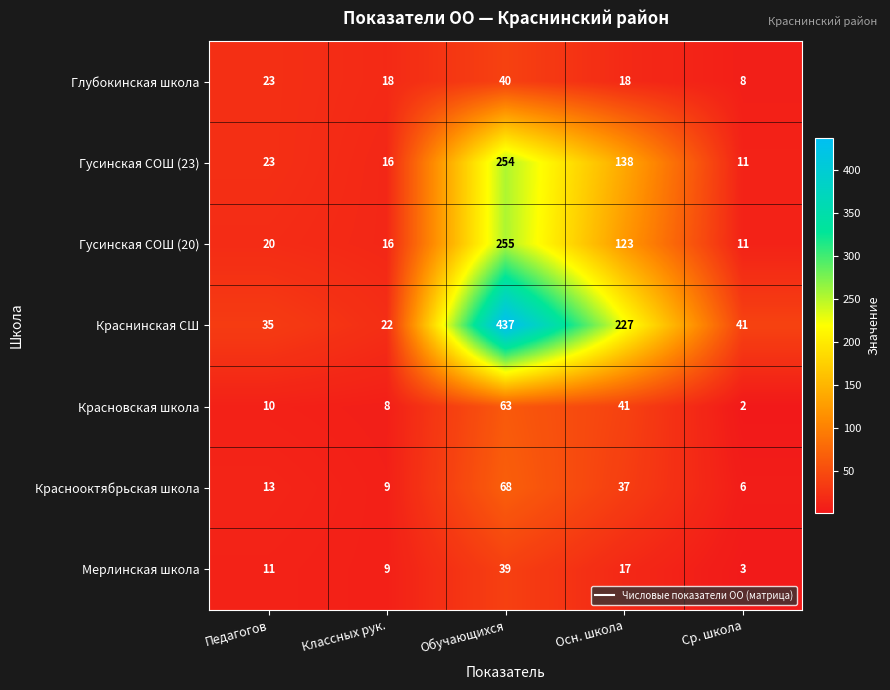

What is the maximum value shown in the chart?

437